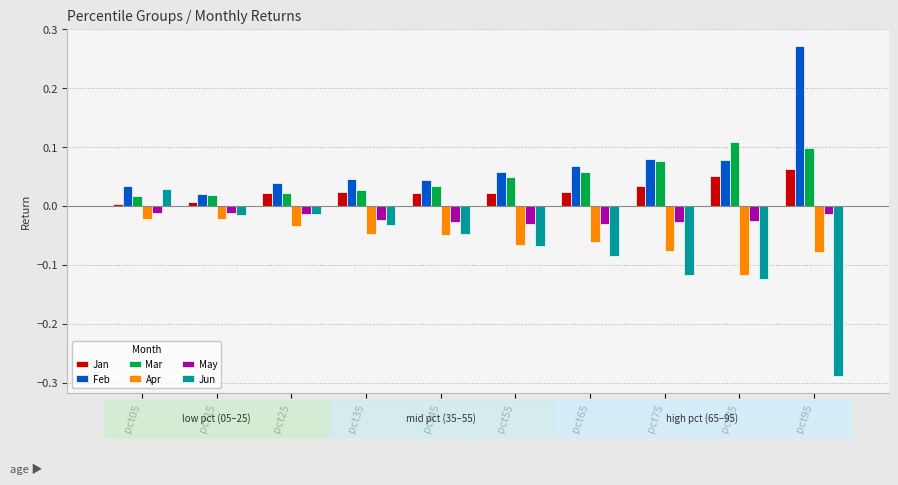

Which label corresponds to the largest value in the chart?

pct95